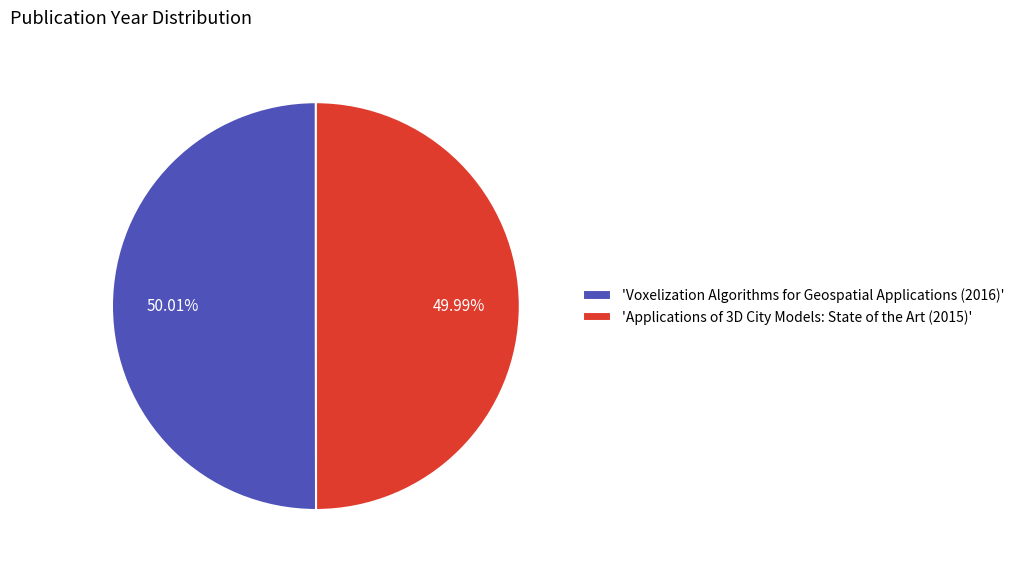

Does any single category account for the majority?

Yes